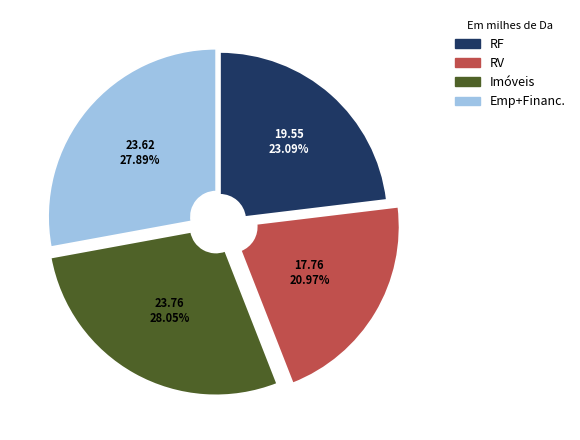

Does Emp+Financ. represent more than half of the total?

No